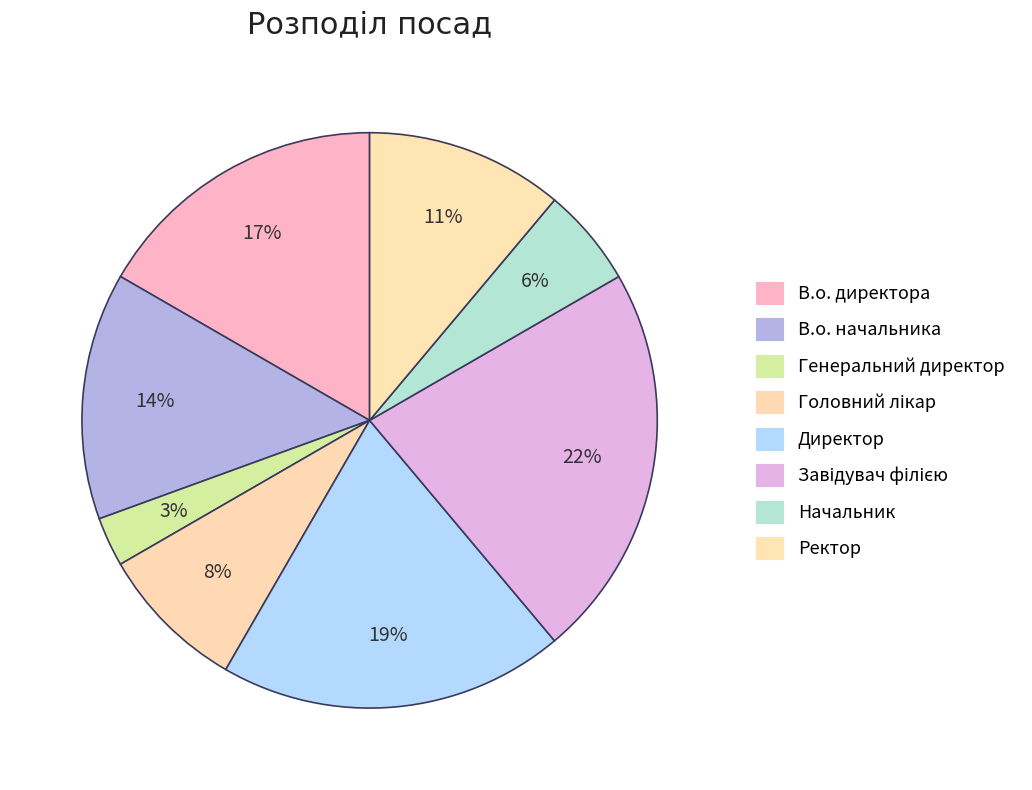

Count the number of slices in the pie.

8